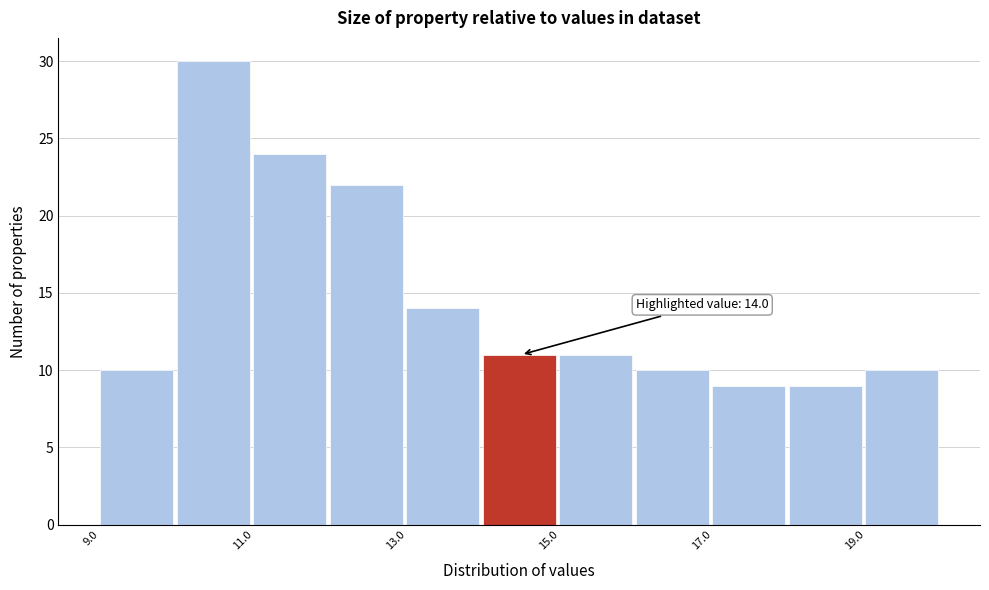

Which range on the x-axis has the tallest bar?

10 to 11